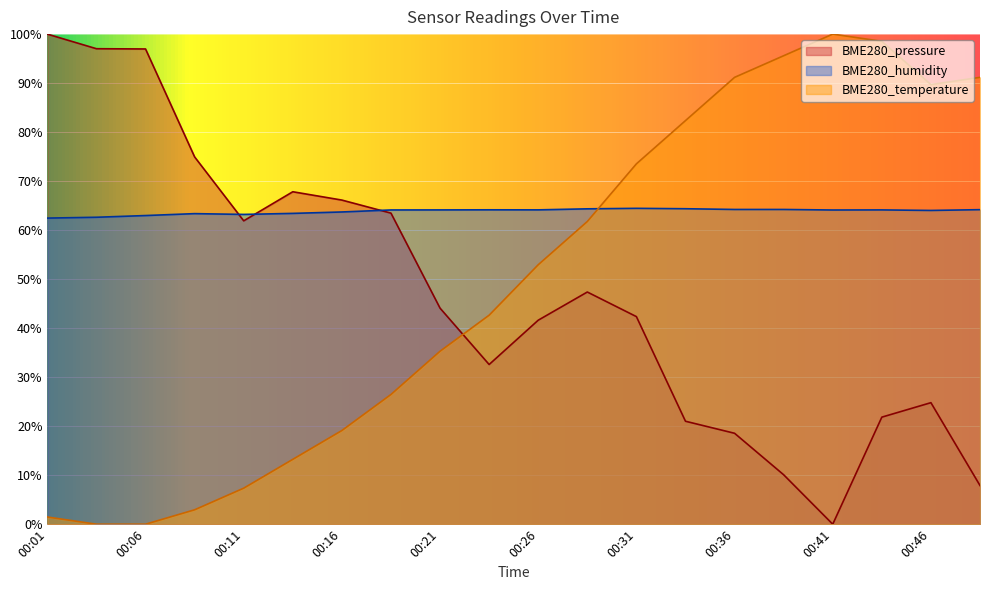

What is the average value of the BME280_humidity series?

63.8